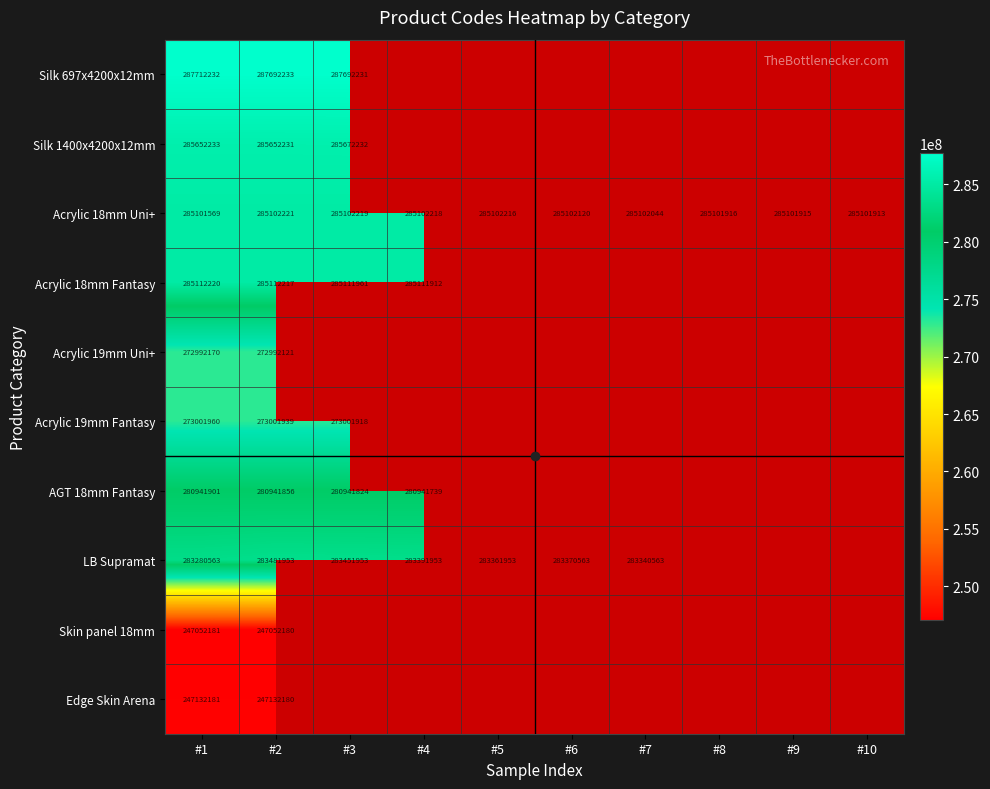

Rank the series at #1 from highest to lowest value.

Silk 697x4200x12mm, Silk 1400x4200x12mm, Acrylic 18mm Fantasy, Acrylic 18mm Uni+, LB Supramat, AGT 18mm Fantasy, Acrylic 19mm Fantasy, Acrylic 19mm Uni+, Edge Skin Arena, Skin panel 18mm